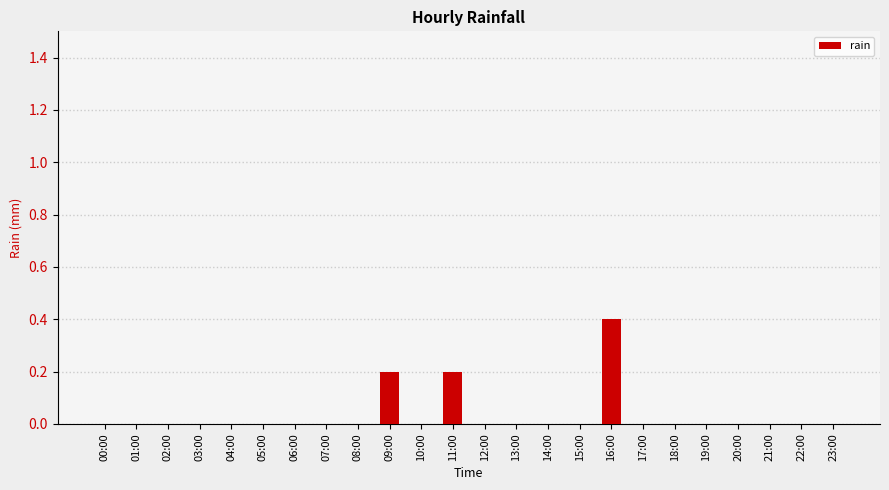

Reading right to left, what are all the values shown in this chart?

23:00=0.0	22:00=0.0	21:00=0.0	20:00=0.0	19:00=0.0	18:00=0.0	17:00=0.0	16:00=0.4	15:00=0.0	14:00=0.0	13:00=0.0	12:00=0.0	11:00=0.2	10:00=0.0	09:00=0.2	08:00=0.0	07:00=0.0	06:00=0.0	05:00=0.0	04:00=0.0	03:00=0.0	02:00=0.0	01:00=0.0	00:00=0.0